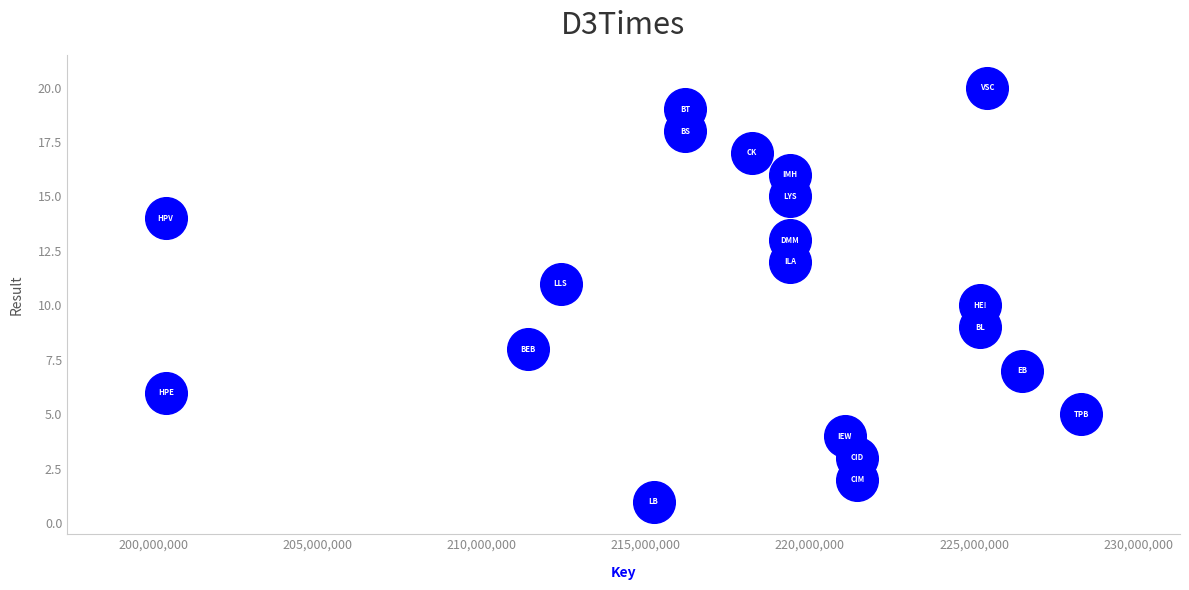

What is the range of Y values (max minus min)?

19